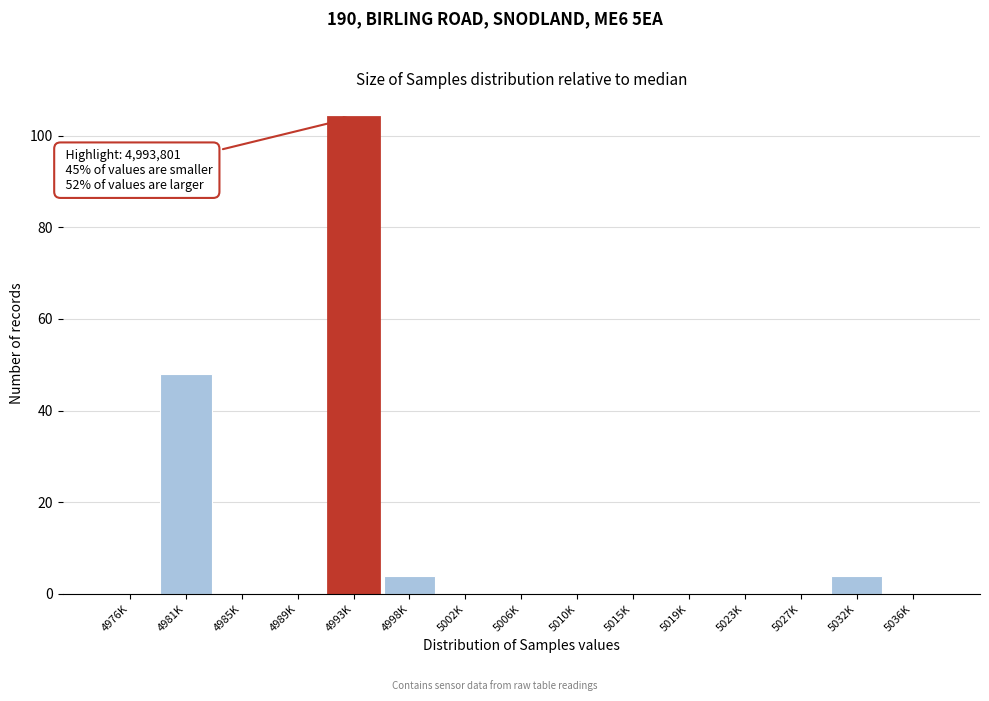

Reading left to right, transcribe all the data shown in this chart.

4976K=0	4981K=48	4985K=0	4989K=0	4993K=104	4998K=4	5002K=0	5006K=0	5010K=0	5015K=0	5019K=0	5023K=0	5027K=0	5032K=4	5036K=0